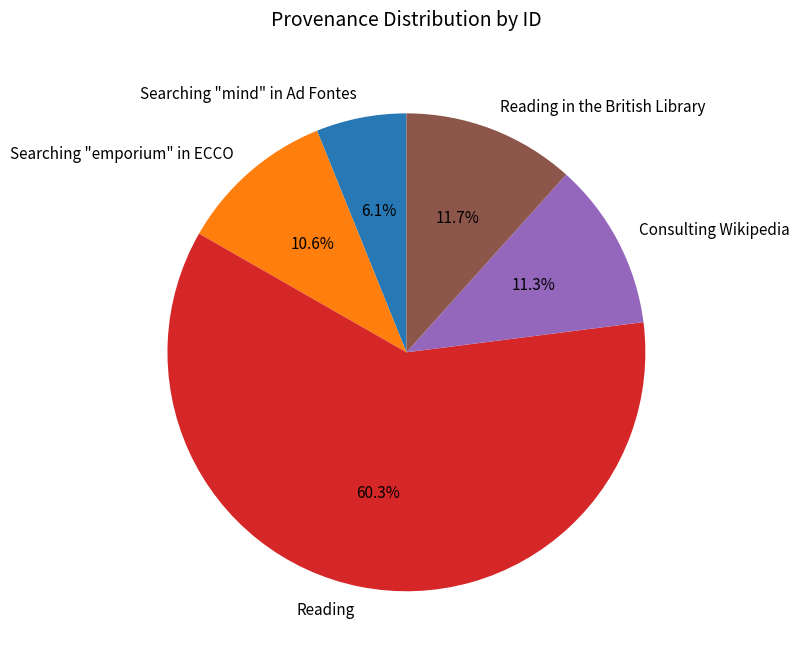

To the nearest percent, what is the difference between the largest and smallest slice percentages?

54%